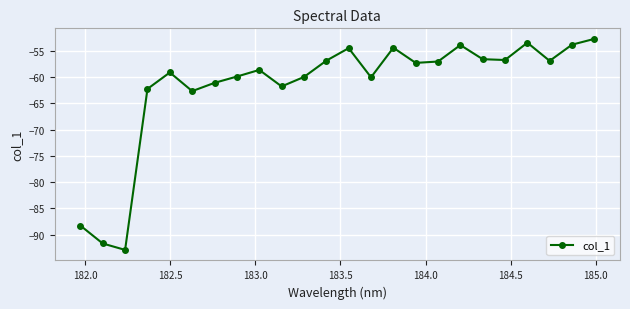

What is the maximum value shown in the chart?

-52.7